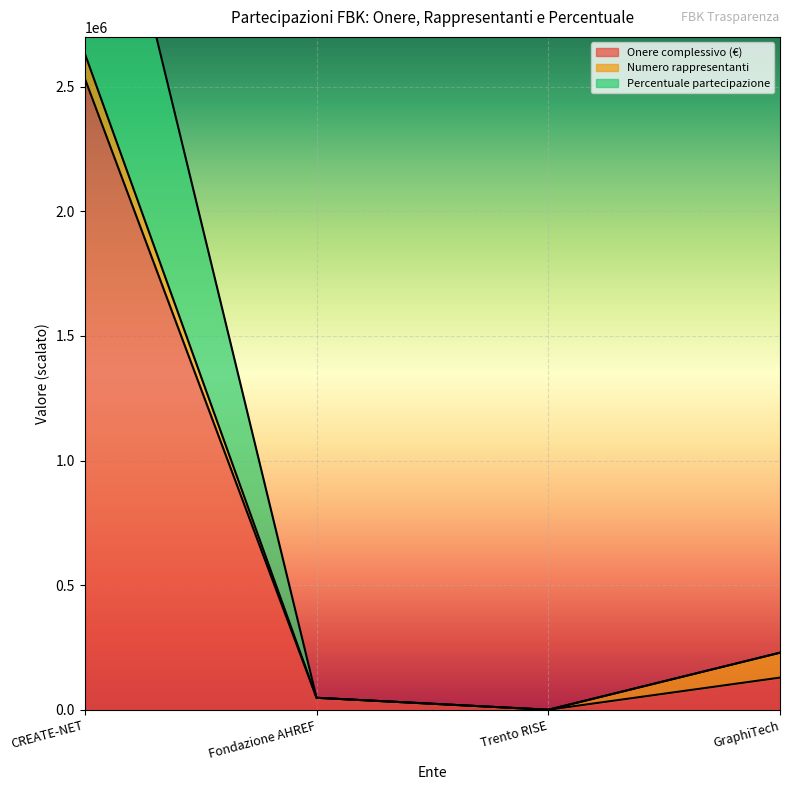

What is the label of the 3rd point from the right?

Fondazione AHREF